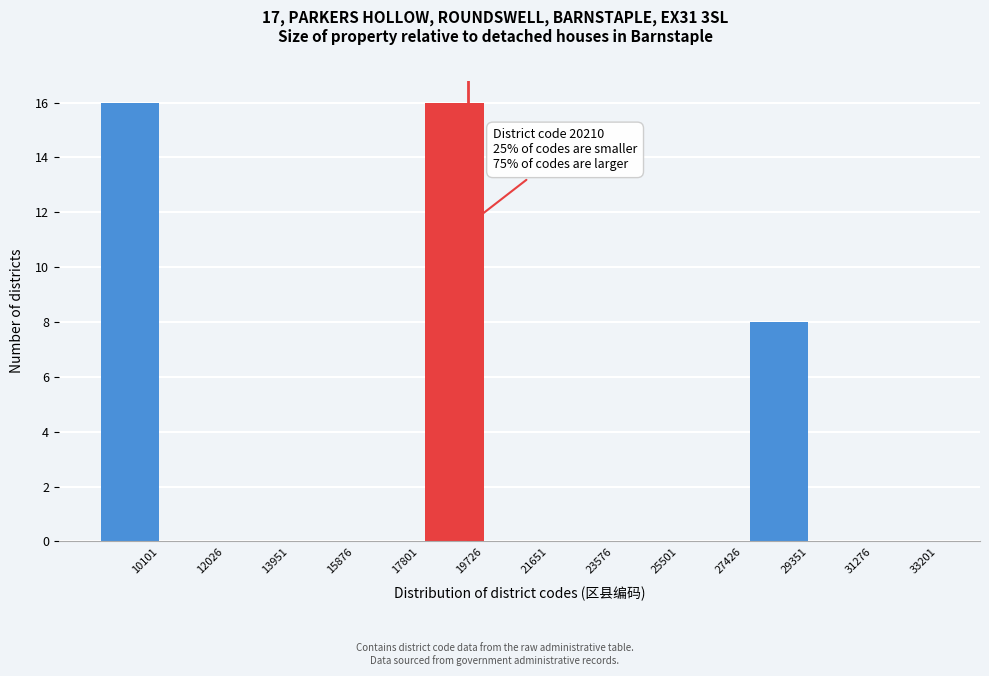

Reading left to right, what are all the values shown in this chart?

10101=16	12026=0	13951=0	15876=0	17801=0	19726=16	21651=0	23576=0	25501=0	27426=0	29351=8	31276=0	33201=0